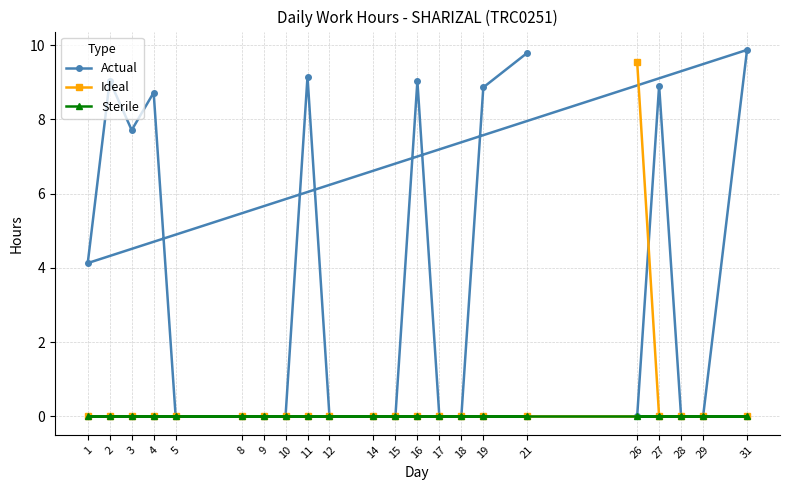

Which series has the largest total across all categories?

Actual